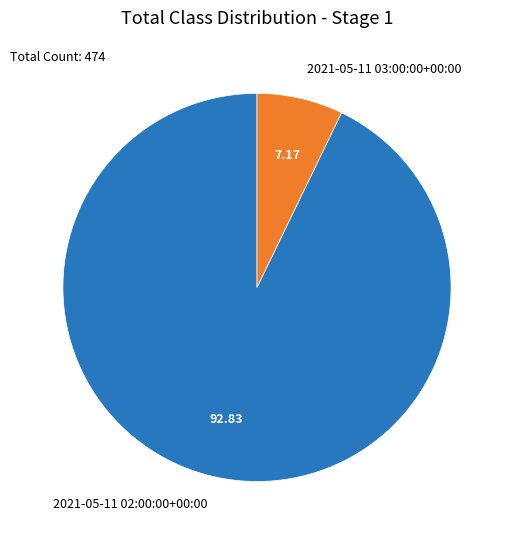

Do 2021-05-11 02:00:00+00:00 and 2021-05-11 03:00:00+00:00 together represent more than half of the pie?

Yes